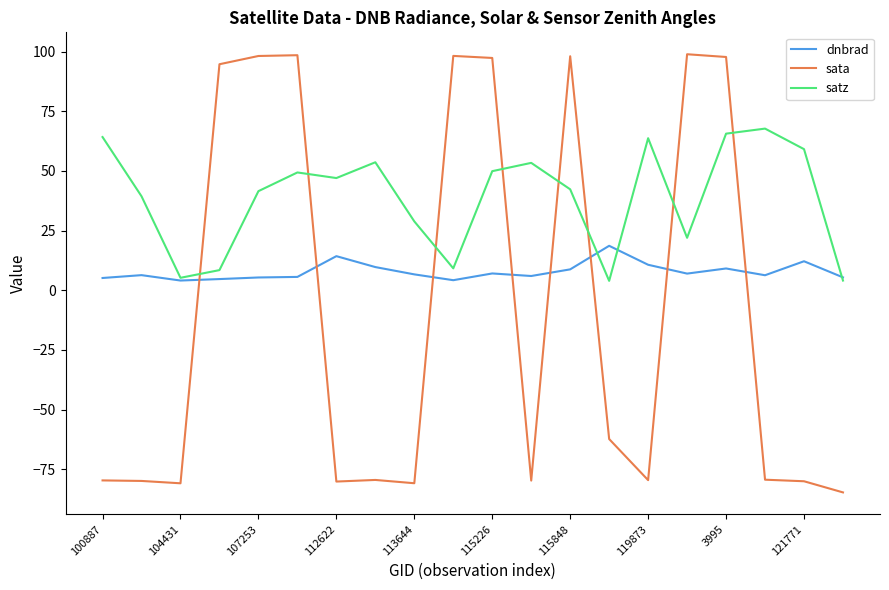

What is the greatest value displayed?

98.9